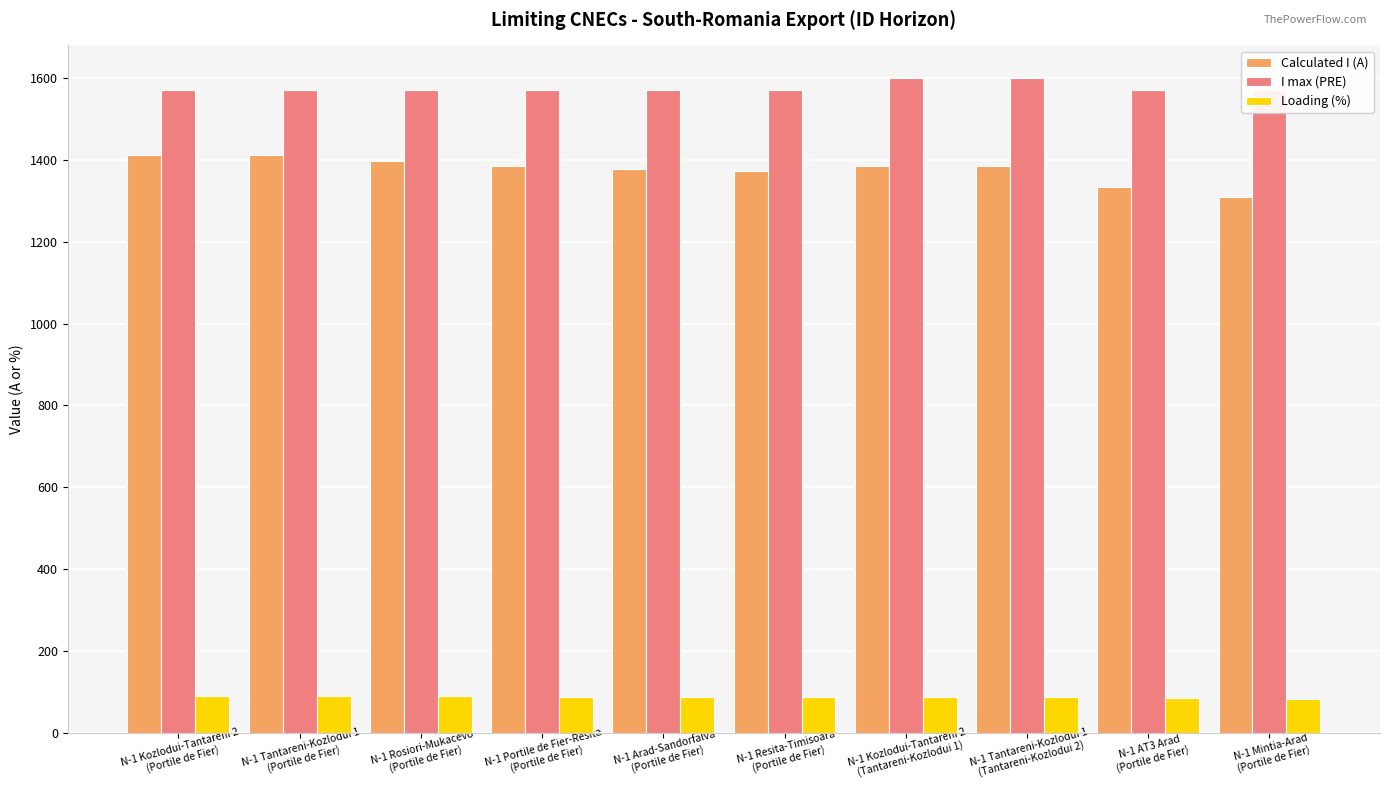

Does the chart contain any negative values?

No